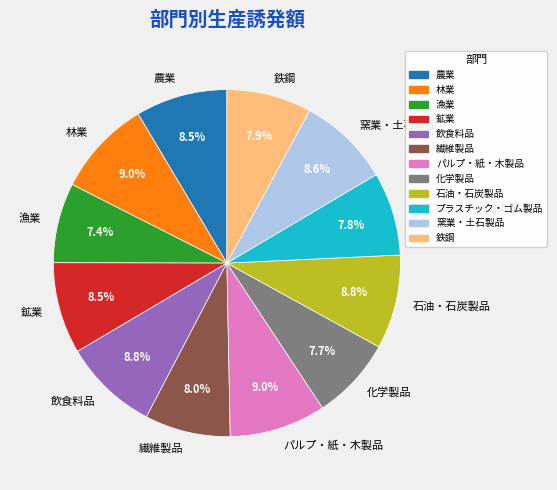

Combined, what portion of the pie is 化学製品 and 窯業・土石製品?

16.3%